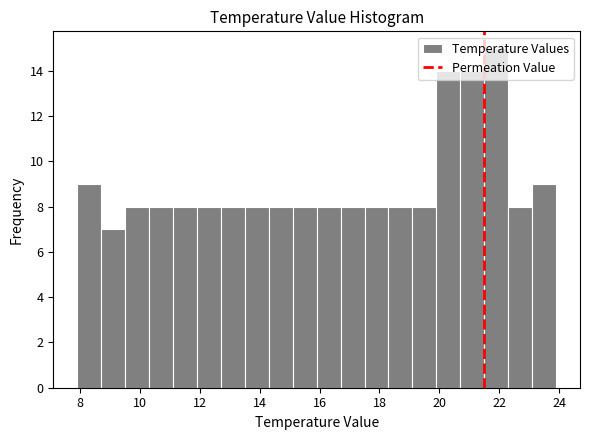

How tall is the bar that spans 17.5 to 18.3 on the x-axis? Neither the bar edges nor the heights are printed on the chart, so give them approximately, as read against the axes.

8